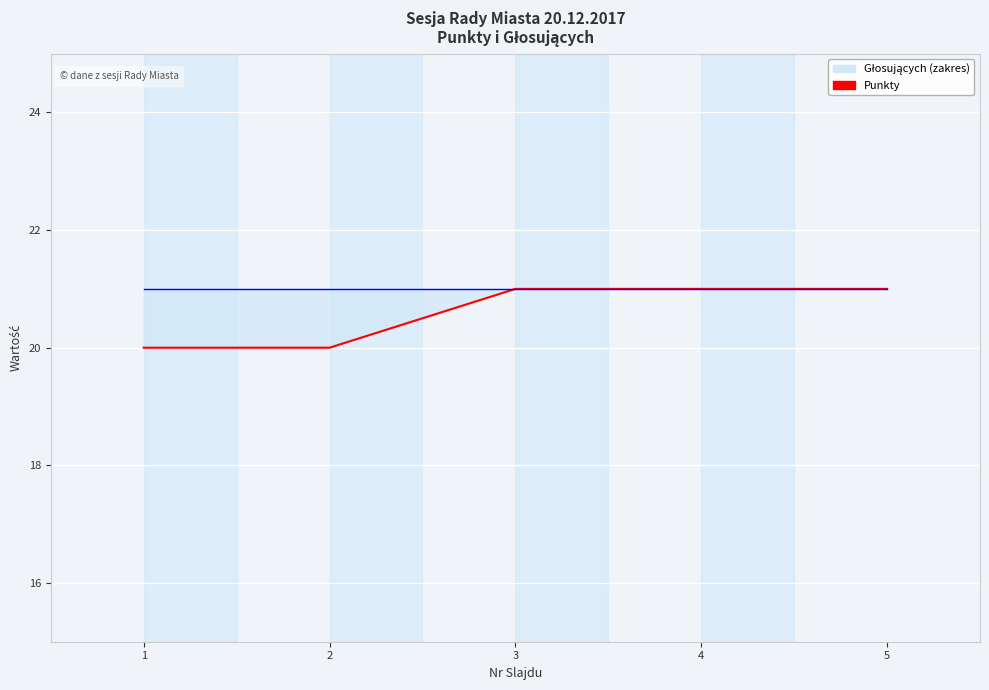

Which label corresponds to the largest value in the chart?

3